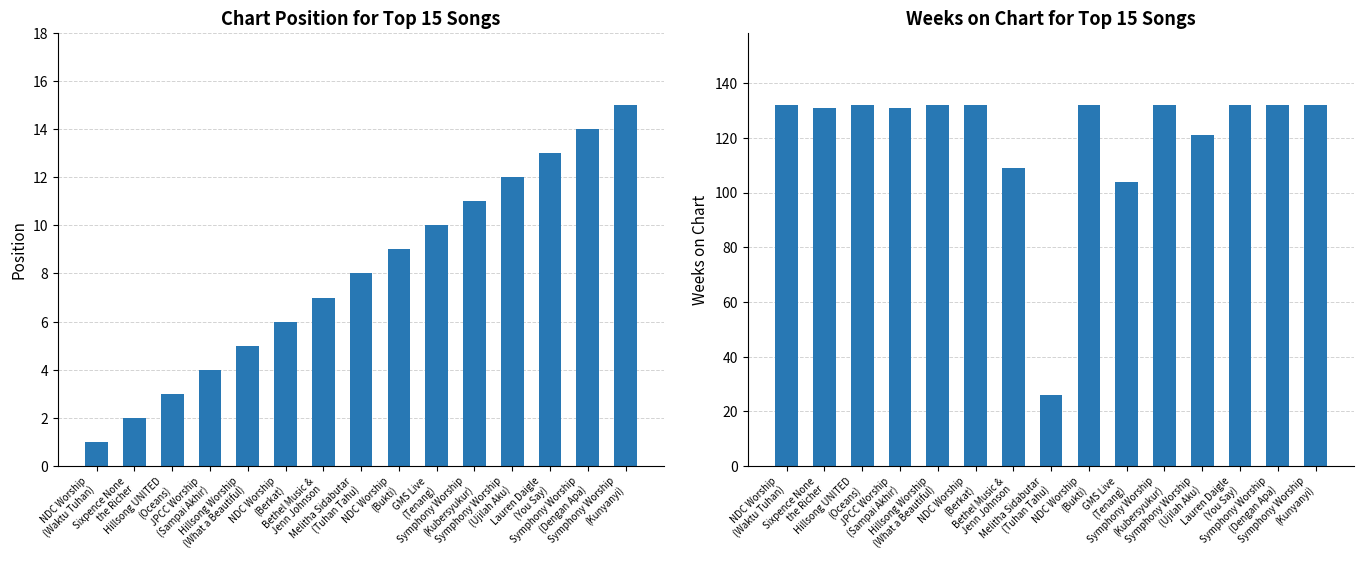

Which series has the largest total across all categories?

Weeks on Chart